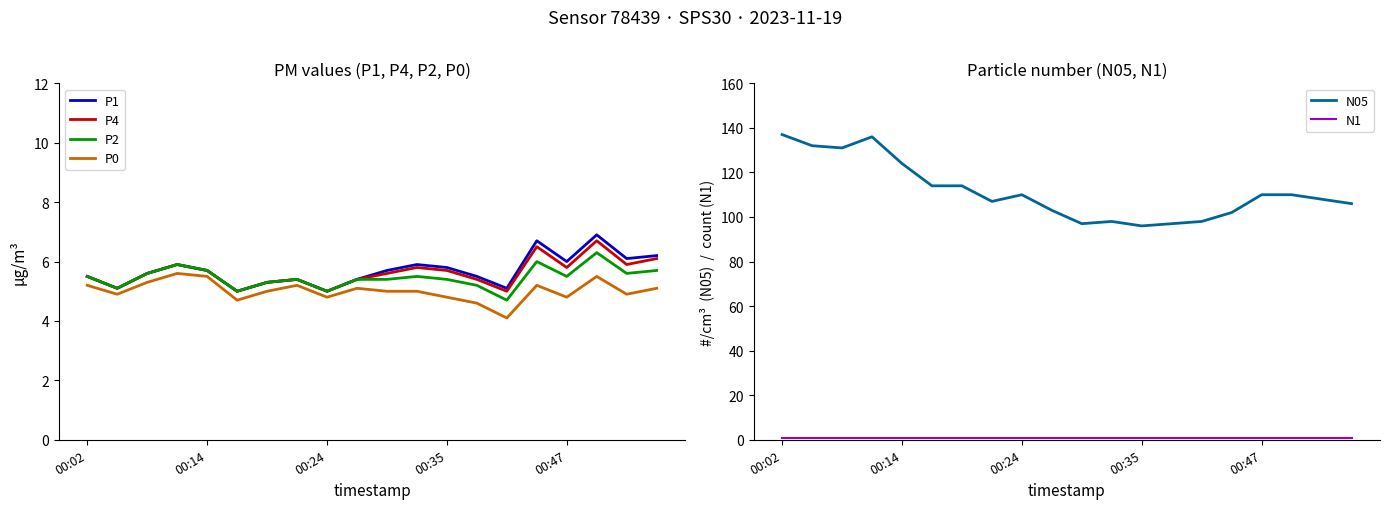

What is the minimum value for P2?

4.7